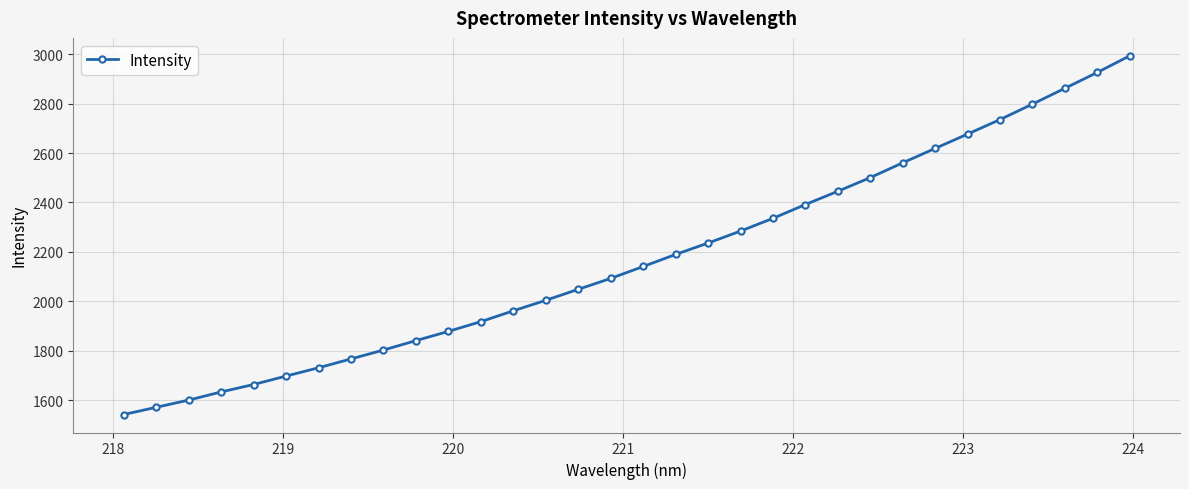

What is the difference between the maximum and second lowest values?

1423.1